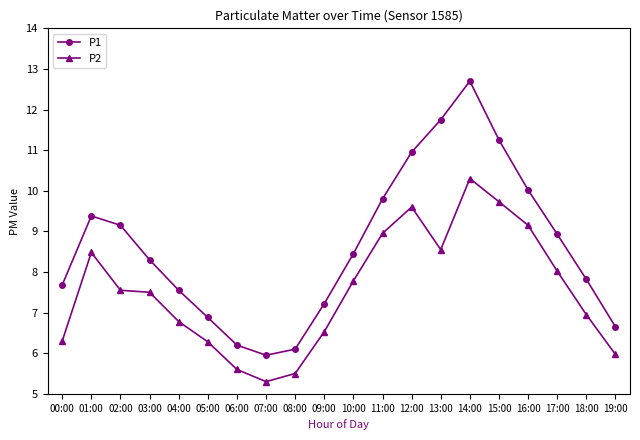

Is the value of P1 at 09:00 greater than the value of P2 at 19:00?

Yes